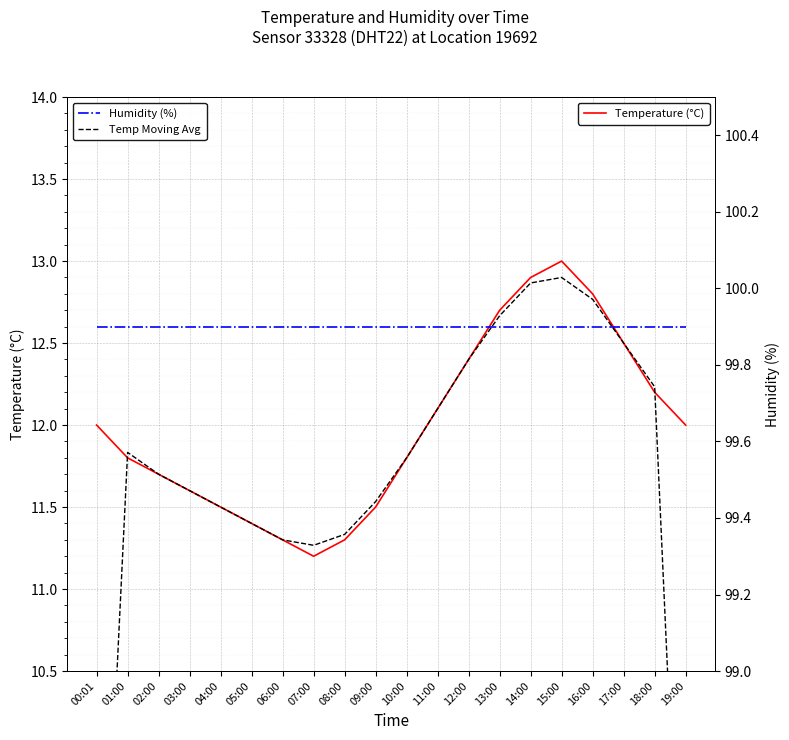

What is the spread (max minus min) of values at 12:00?

87.5